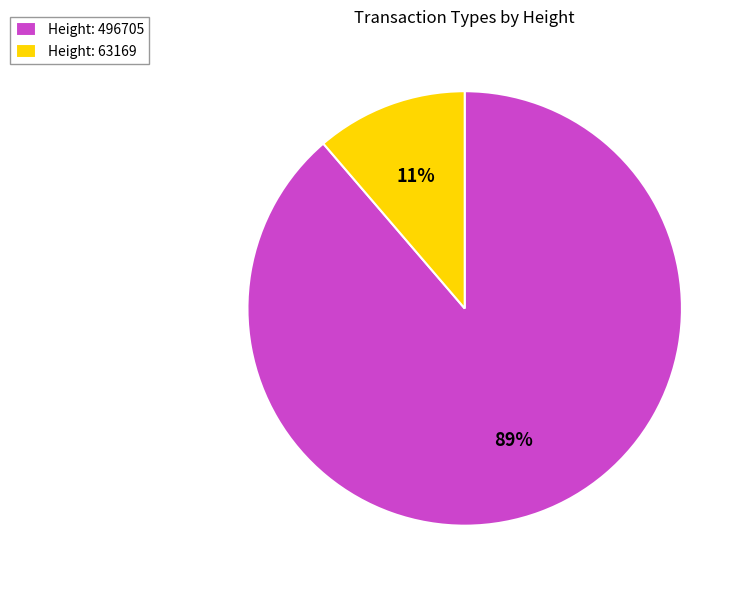

To the nearest percent, what is the average slice percentage?

50%